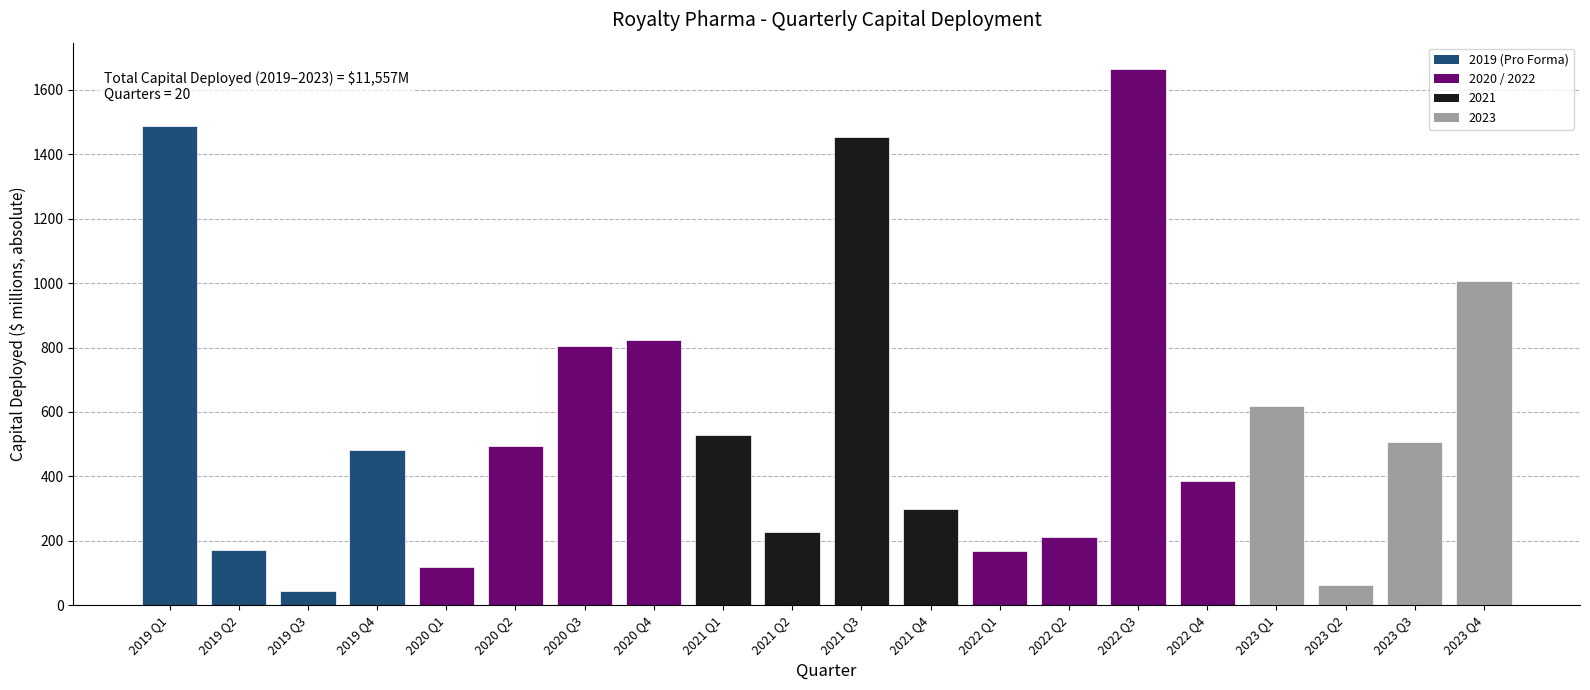

What is the average value?

578